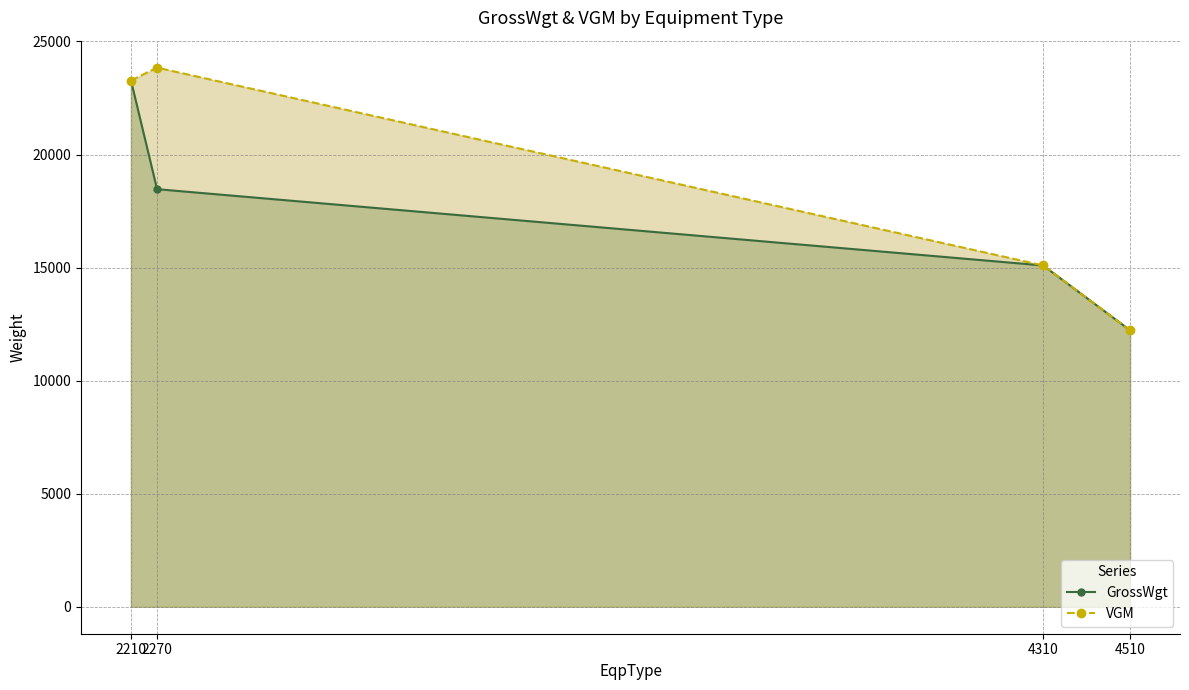

True or false: GrossWgt_line has a value of 15093.3 at 4310.

True